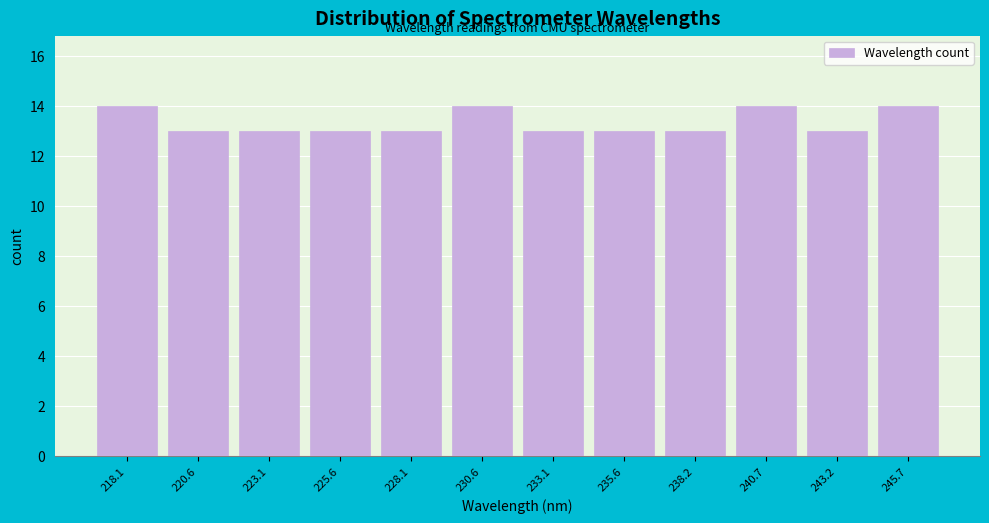

Reading right to left, transcribe all the data shown in this chart.

14	13	14	13	13	13	14	13	13	13	13	14